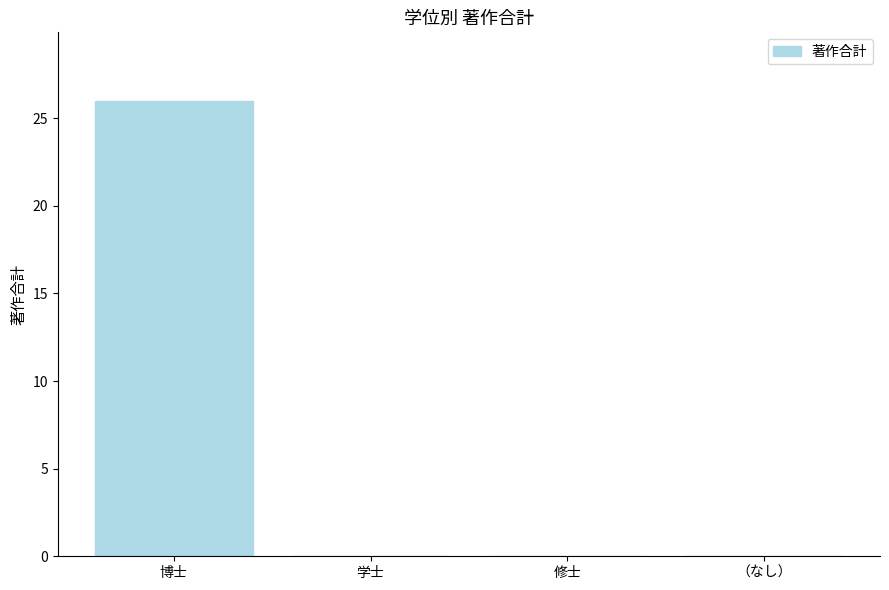

At which category does the chart reach its peak across all series?

博士